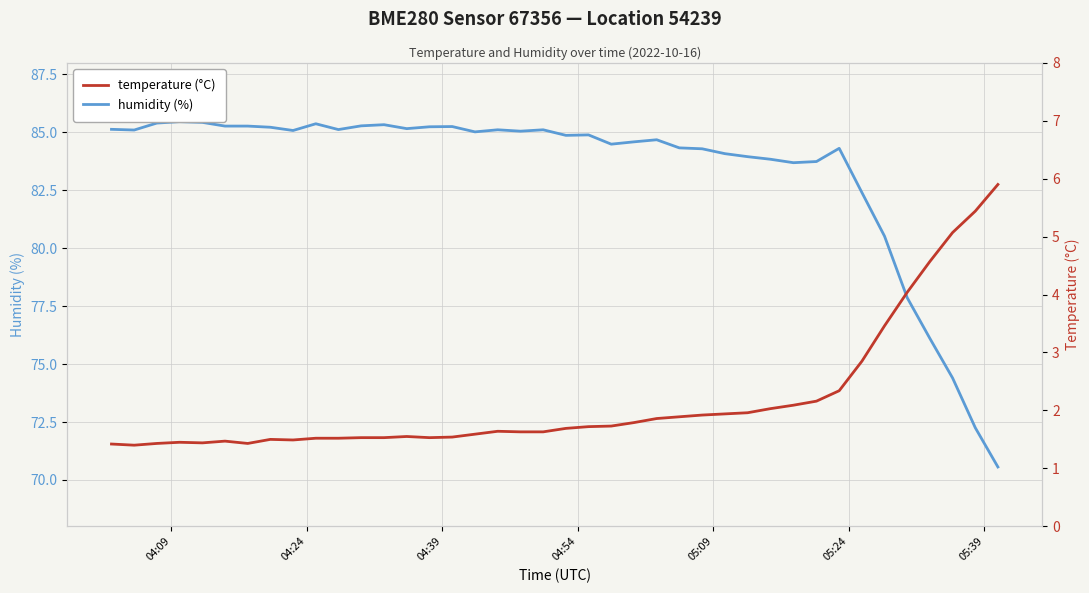

True or false: temperature and humidity intersect in this chart.

False